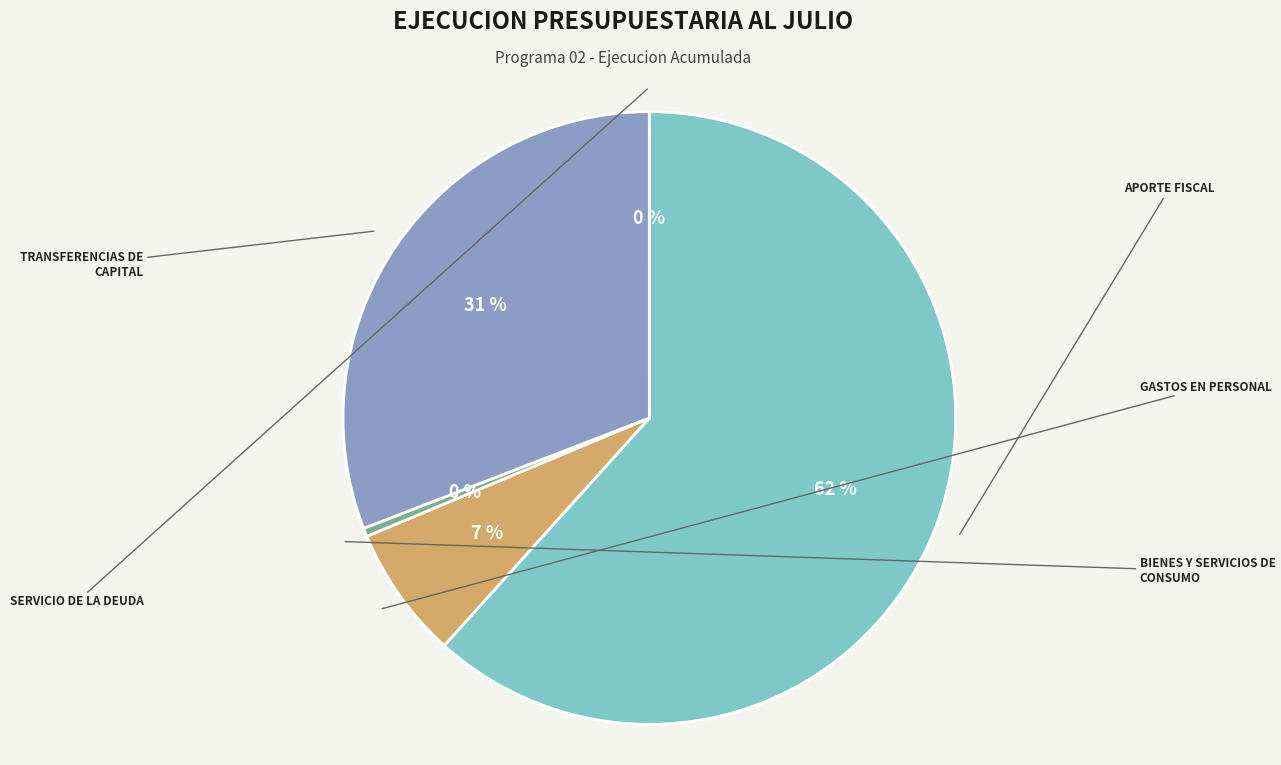

To the nearest percent, what is the average slice percentage?

20%